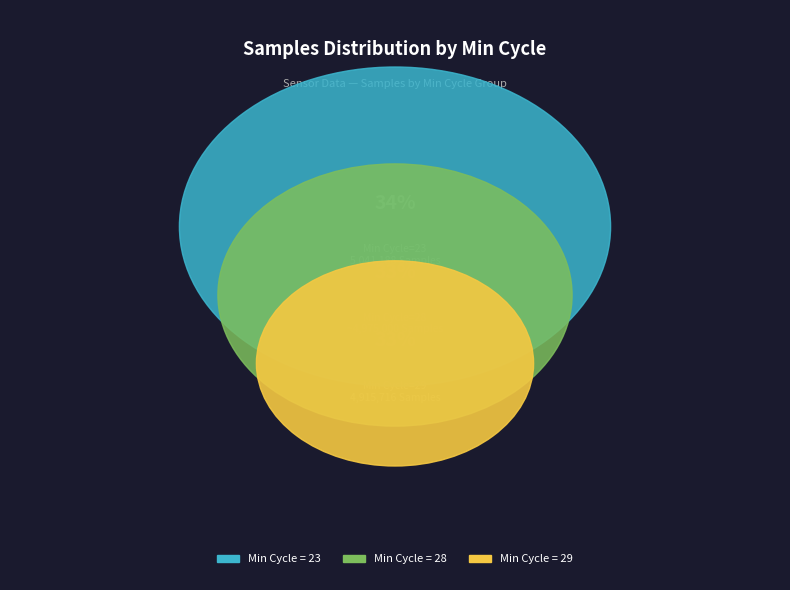

What percentage is the 28 slice, to the nearest percent?

10%